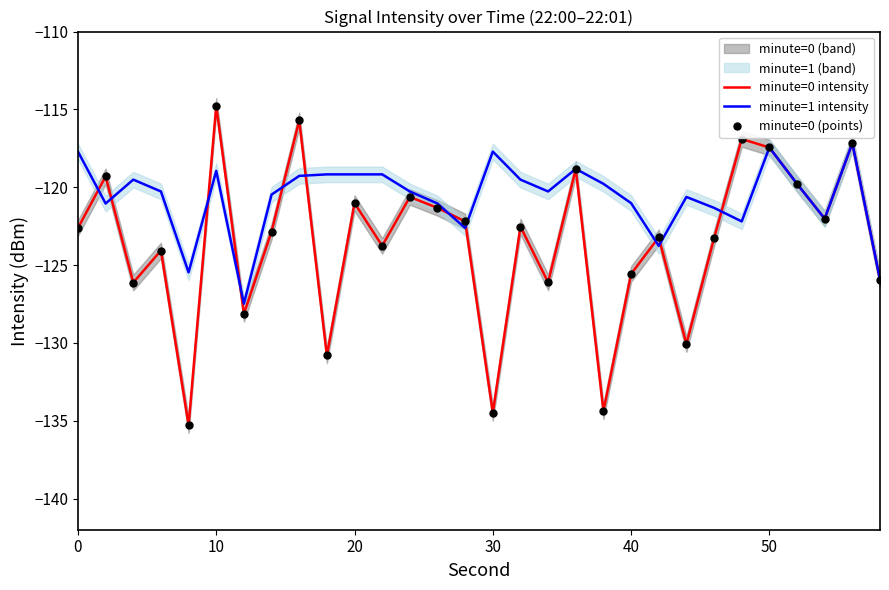

At how many categories does at least one series exceed -132?

30